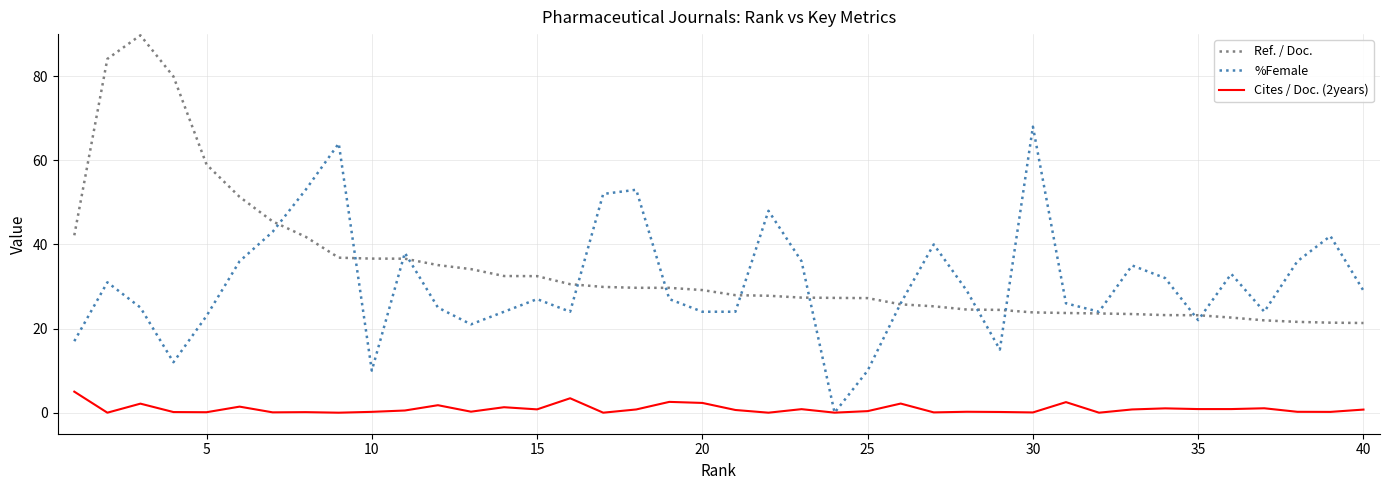

List the series in order of their peak value, highest first.

Ref. / Doc., %Female, Cites / Doc. (2years)